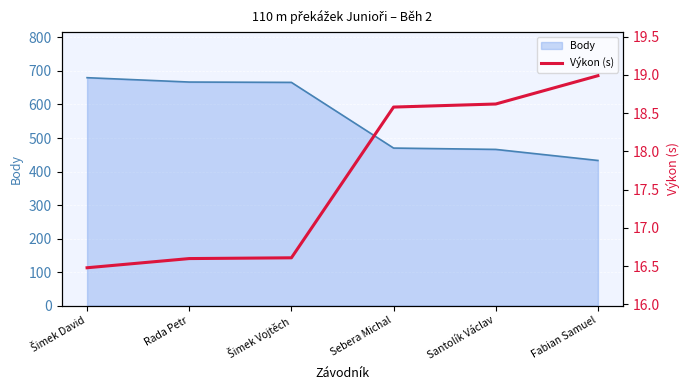

Is it true that the value at Sebera Michal is 10.1?

False